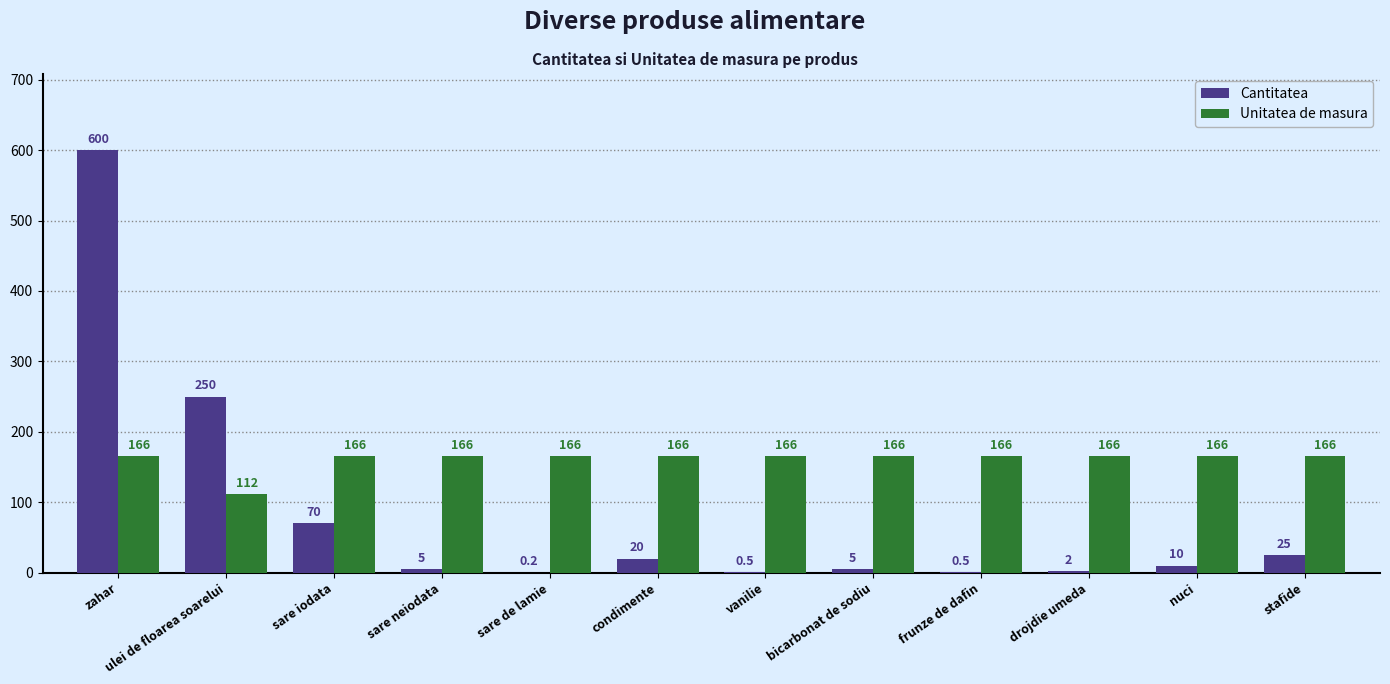

What is the sum of the Unitatea de masura values at zahar and vanilie?

332.0